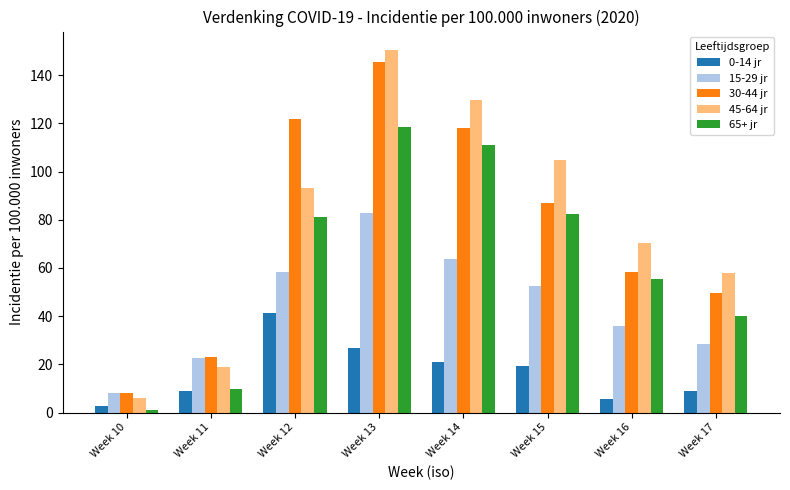

Count the number of data series in this chart.

5